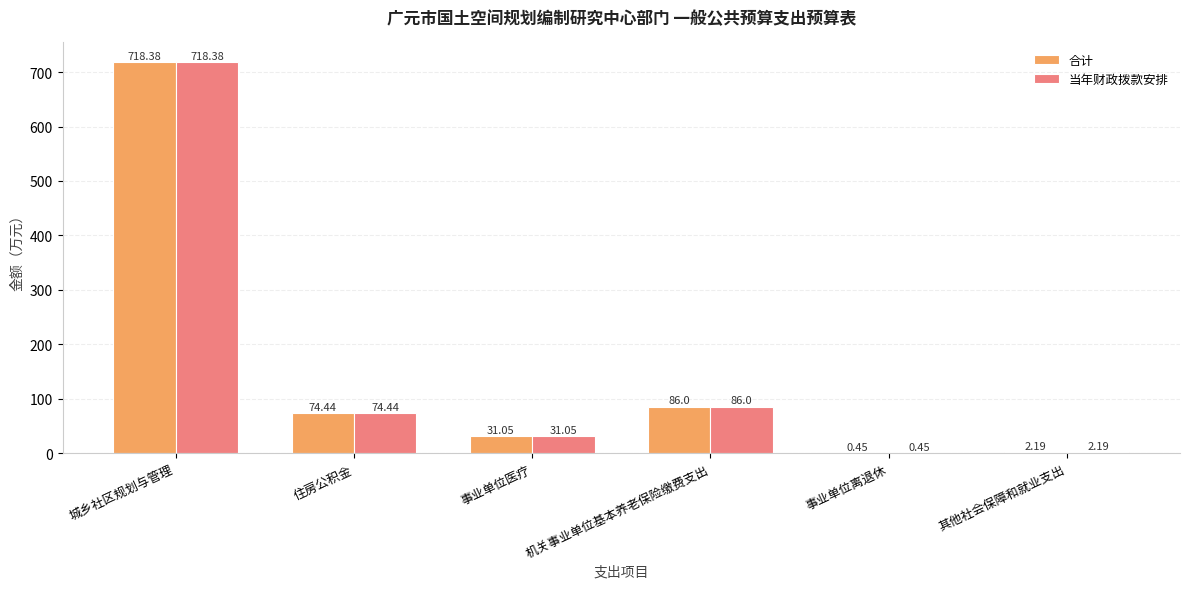

At which category is the sum across all series the highest?

城乡社区规划与管理